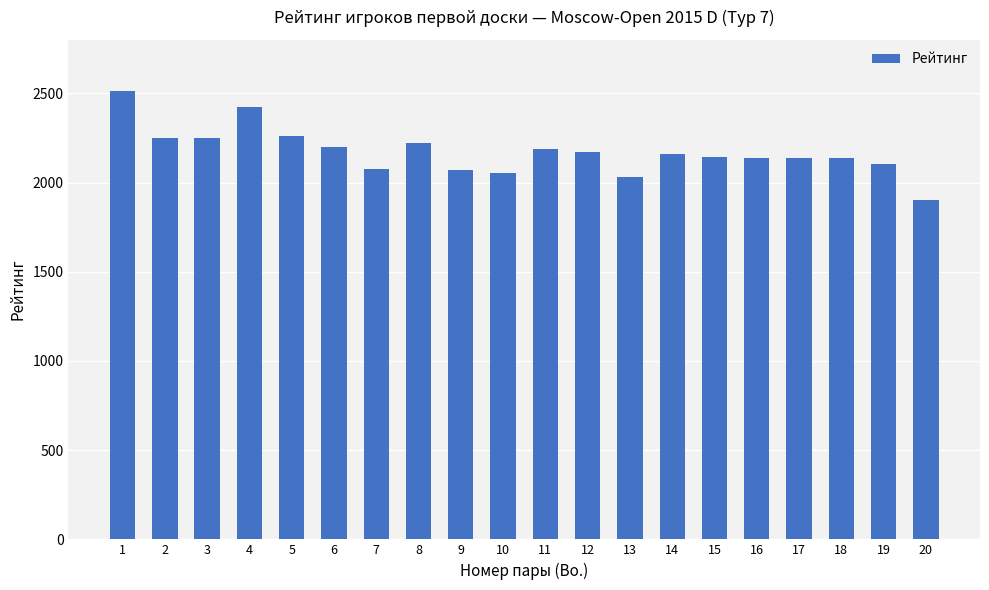

Which has a higher value, 6 or 1?

1